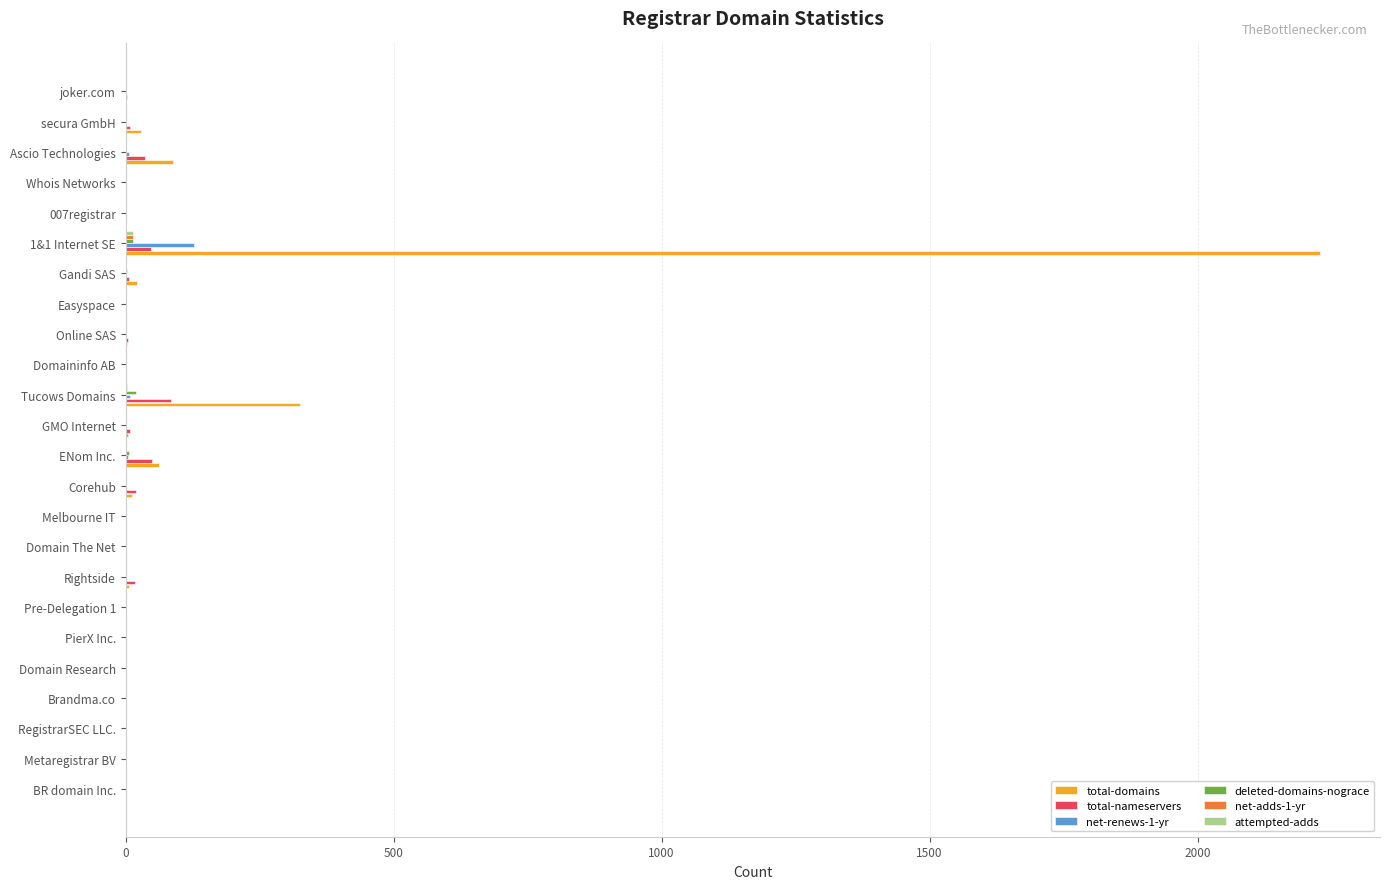

Which label corresponds to the largest value in the chart?

1&1 Internet SE